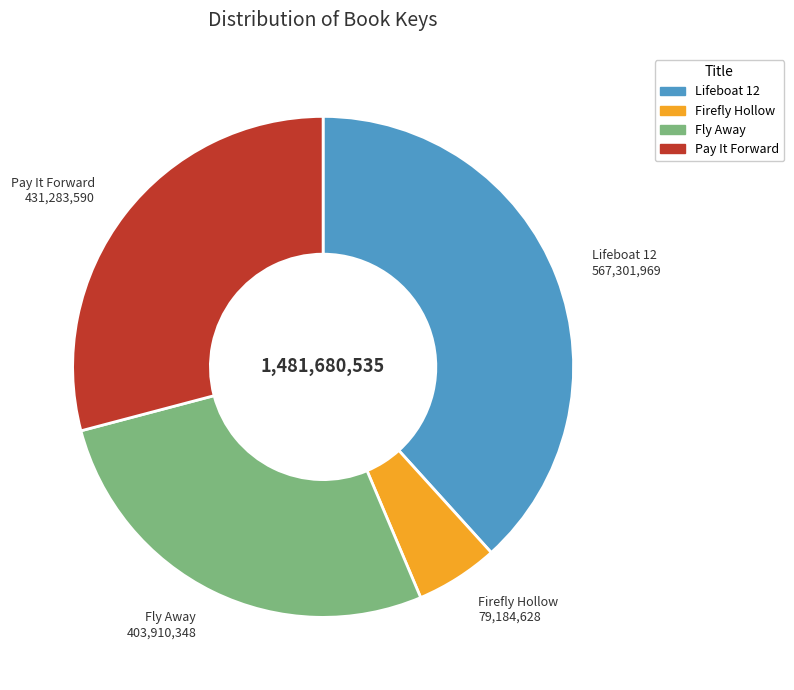

True or false: Firefly Hollow accounts for 5% of the total.

True